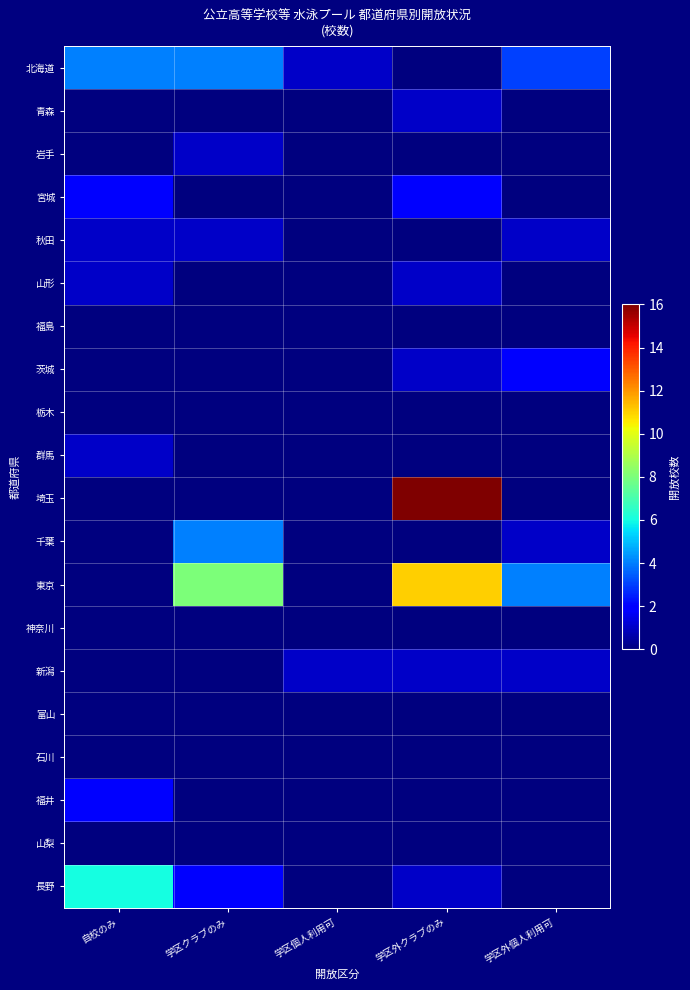

What is the total value across all series at 学区個人利用可?

2